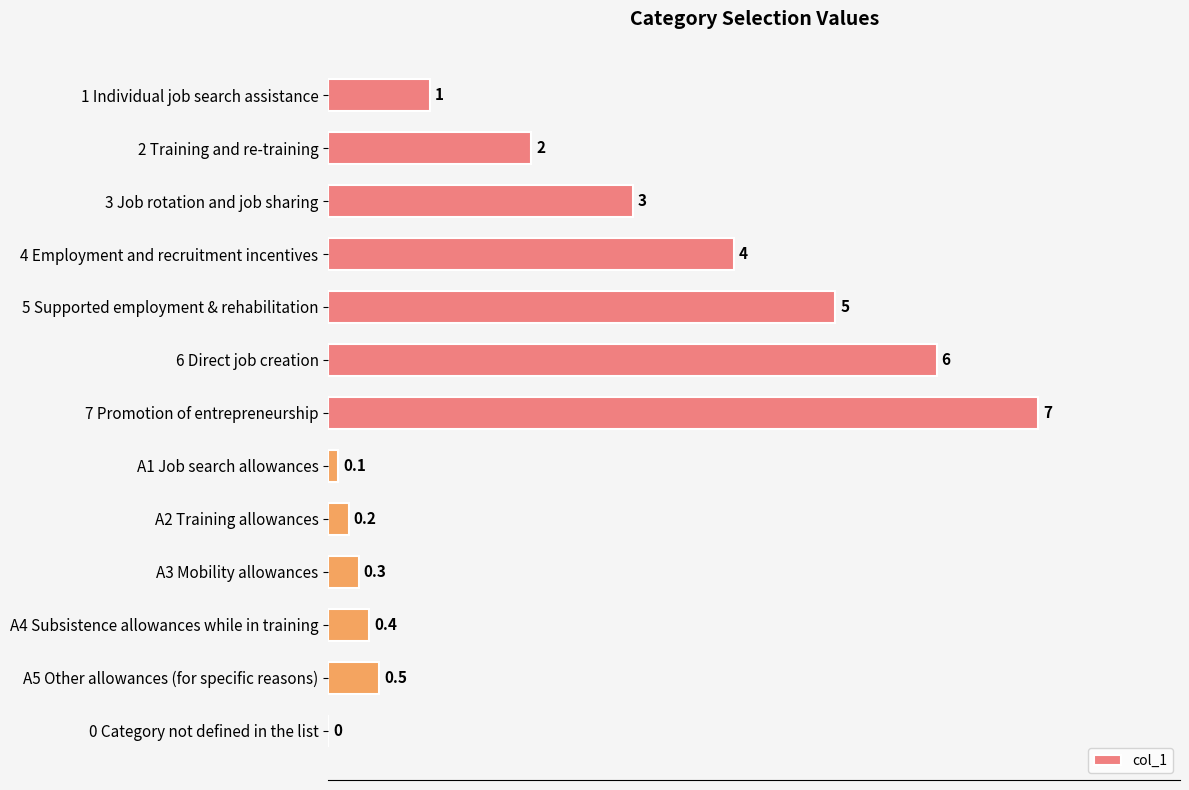

Which has a higher value, A3 Mobility allowances or 1 Individual job search assistance?

1 Individual job search assistance